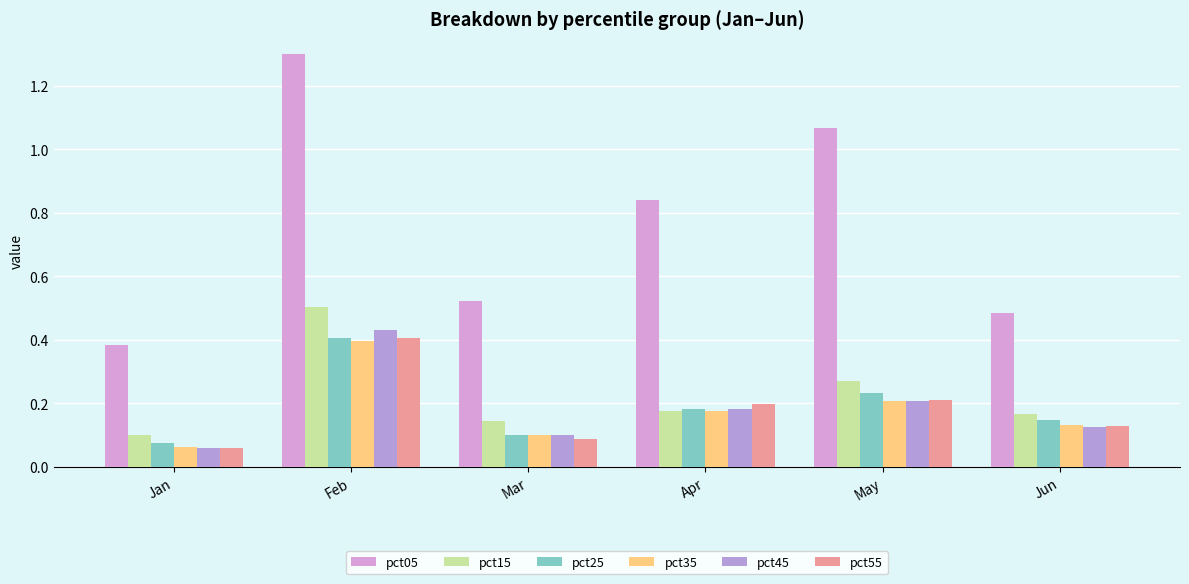

What is the difference between the highest and lowest values at Apr?

0.7